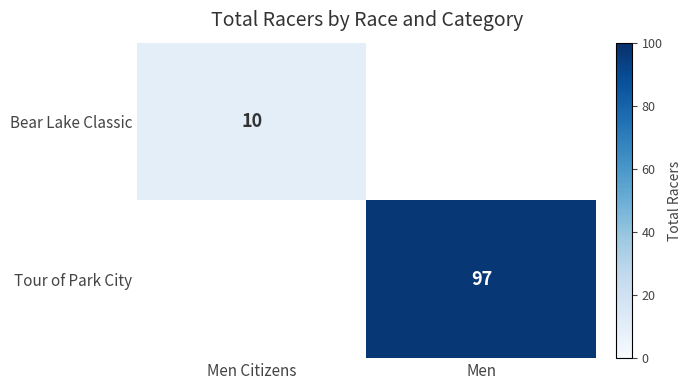

True or false: Bear Lake Classic has a value of 4 at Men Citizens.

False